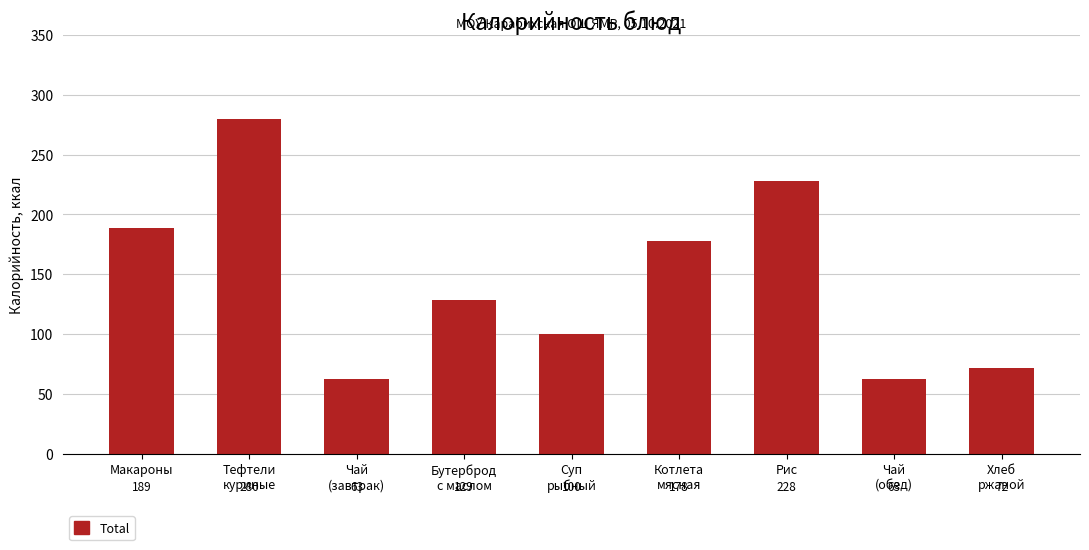

Which has a higher value, Суп
рыбный or Хлеб
ржаной?

Суп
рыбный